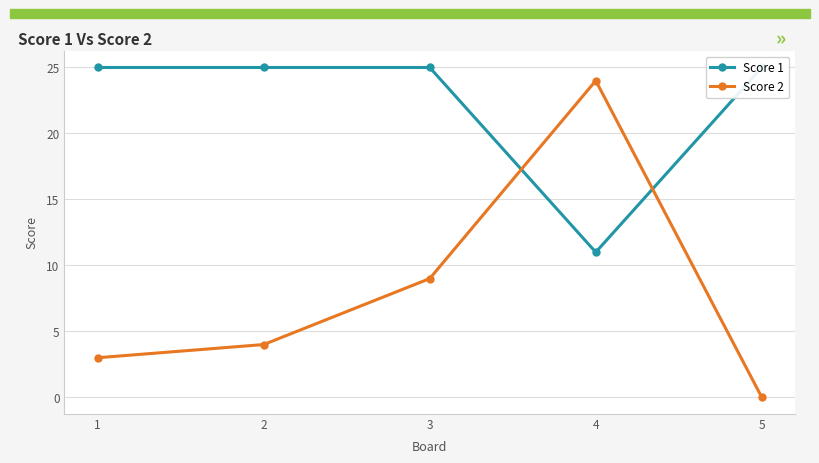

Reading right to left, transcribe all the data shown in this chart.

Score 1: 25	11	25	25	25
Score 2: 0	24	9	4	3